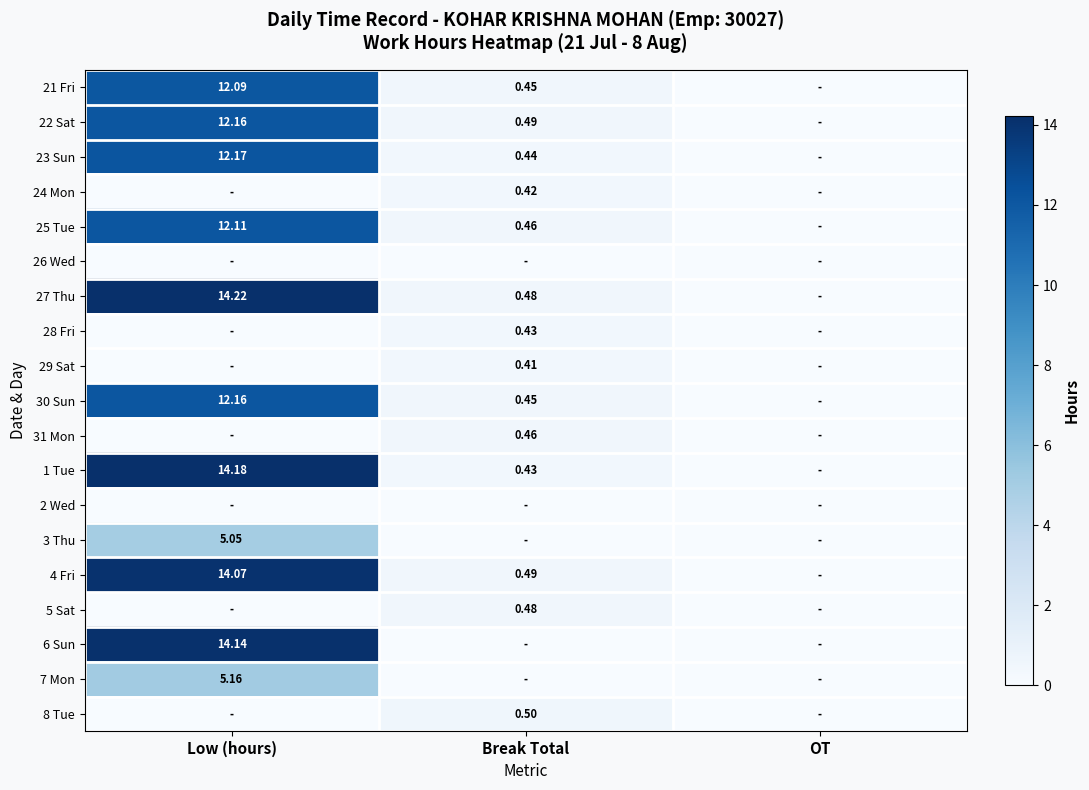

What is the approximate value of 3 Thu at Low (hours)?

5.0